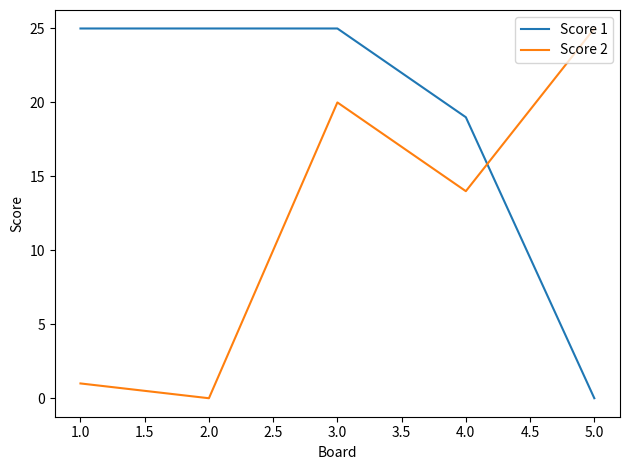

At which category is the sum across all series the highest?

3.0